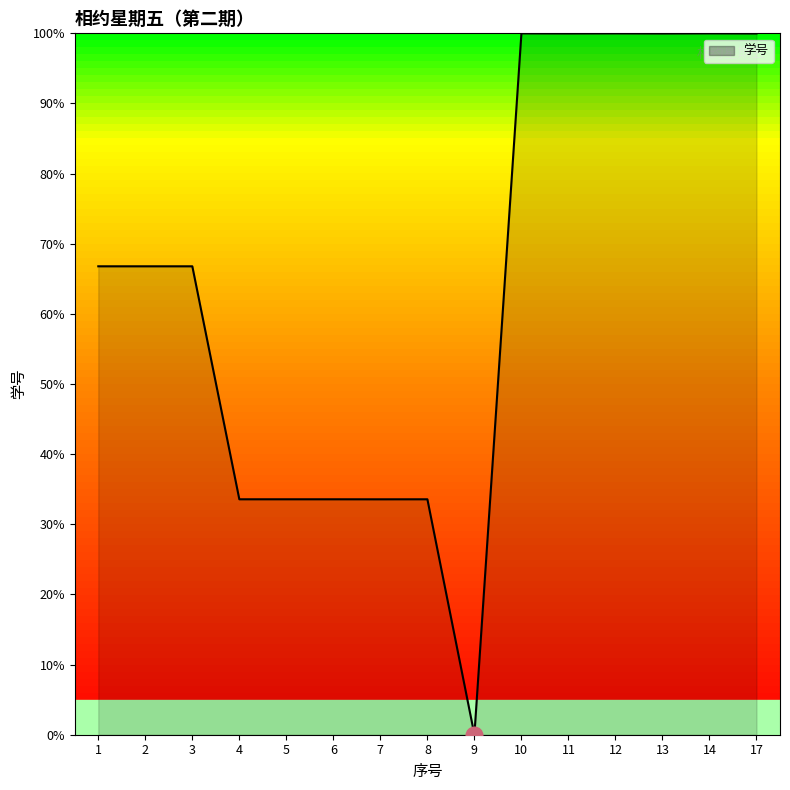

How many lines are shown in the chart?

1